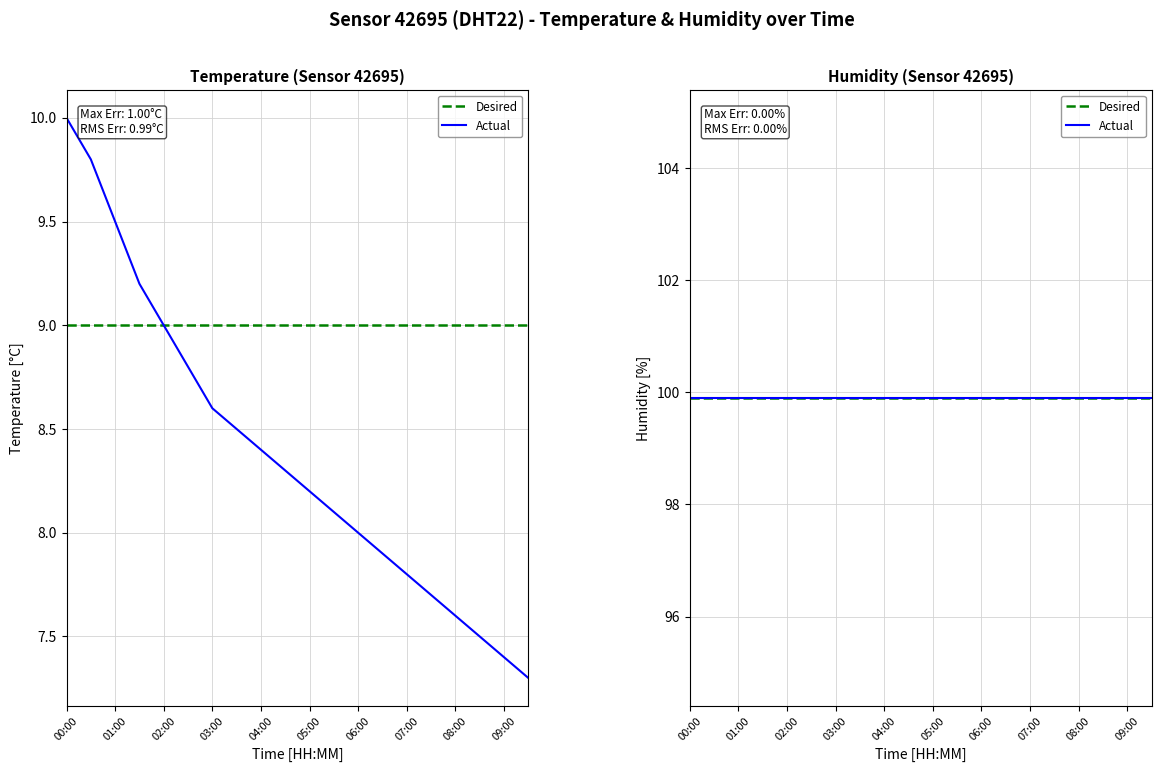

What is the change in value from 01:00 to 09:30?

-2.2